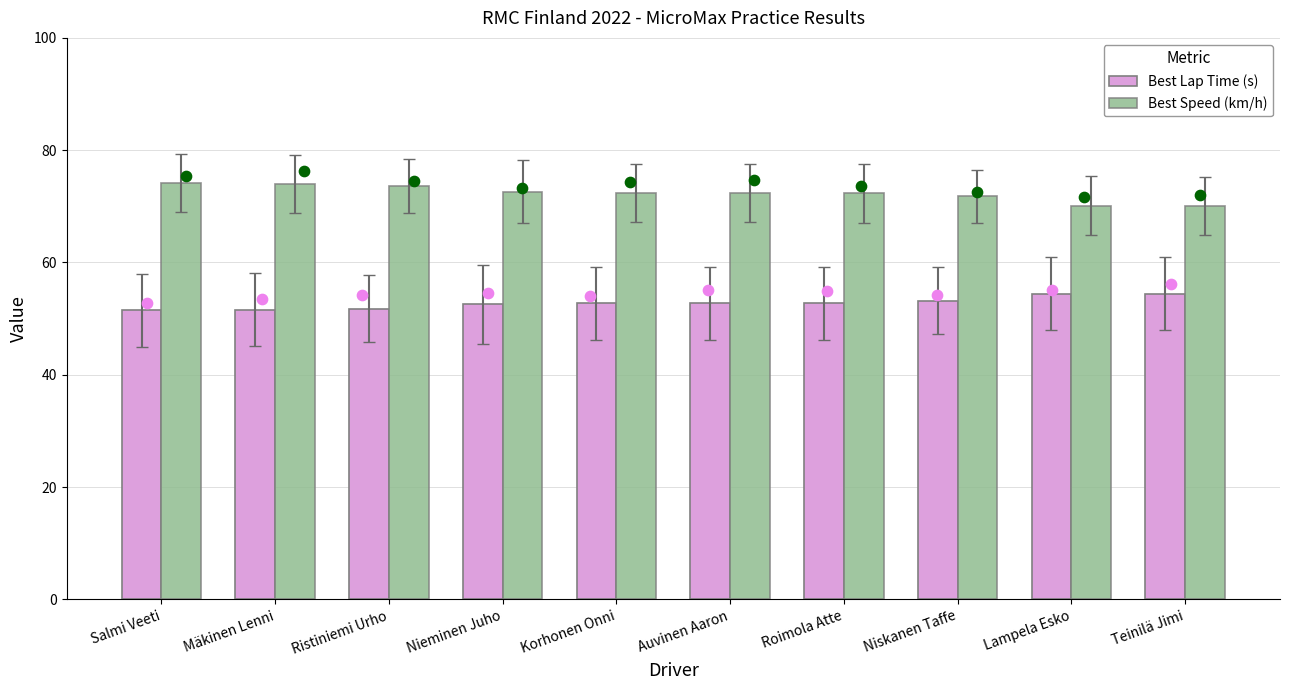

What is the total value across all series at Korhonen Onni?

125.1